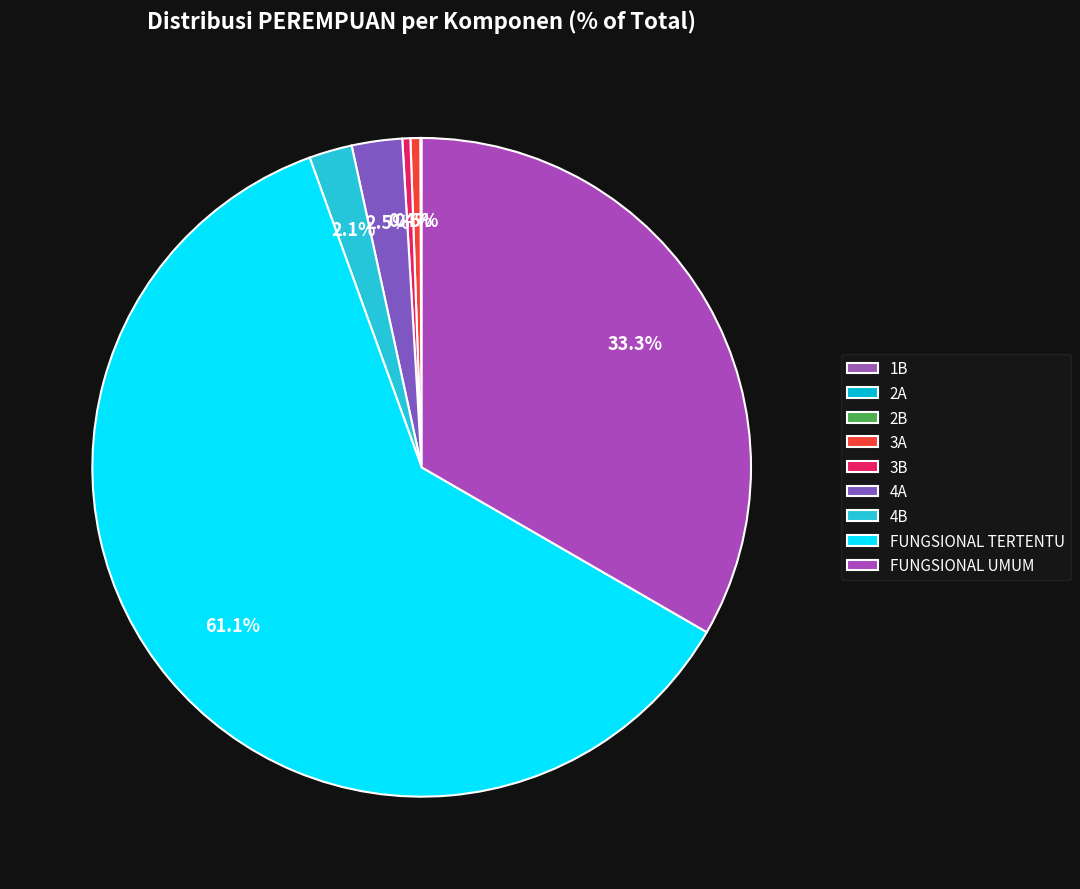

To the nearest percent, what is the average slice percentage?

11%